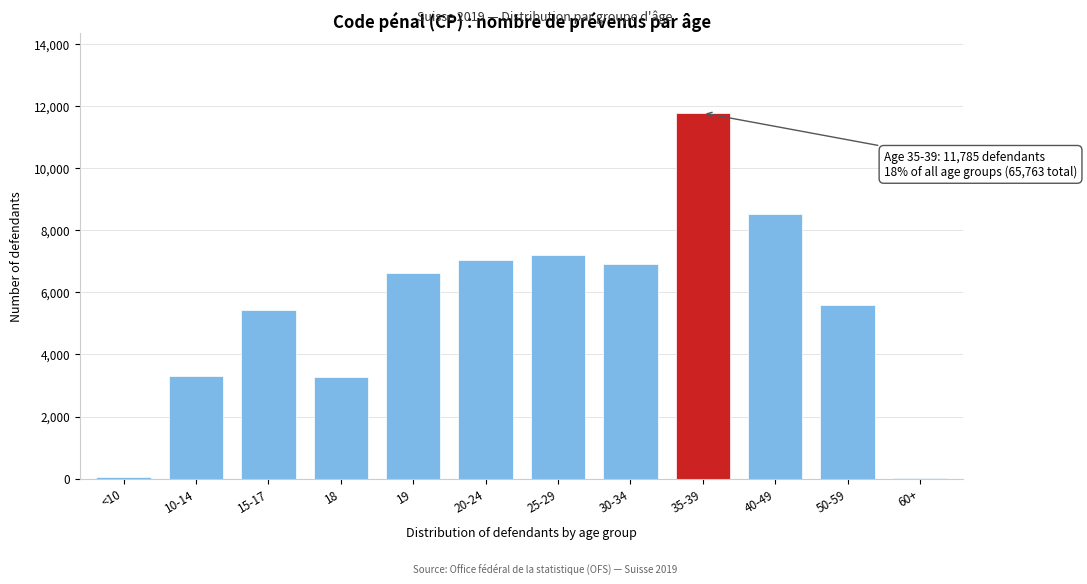

Which has a higher value, 25-29 or 10-14?

25-29